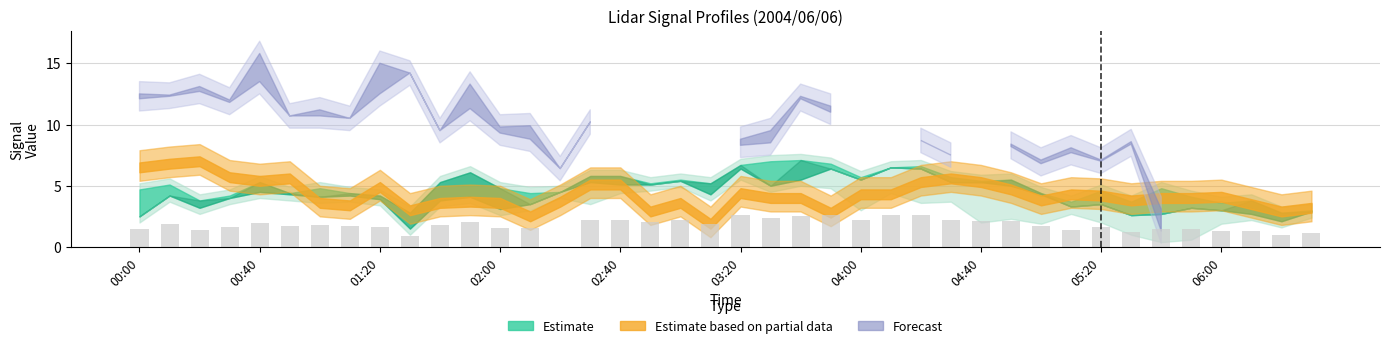

What is the greatest value displayed?

2.6